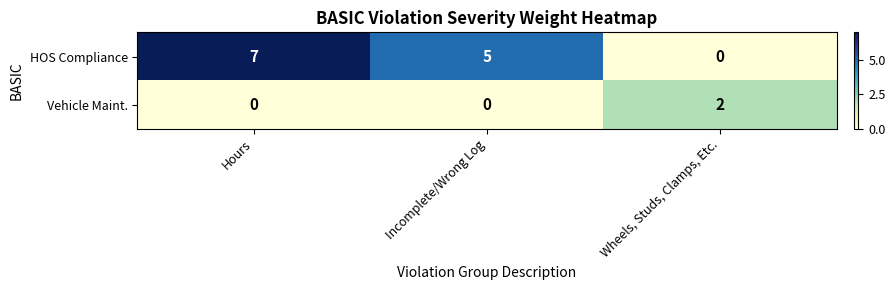

What is the average value of the HOS Compliance series?

4